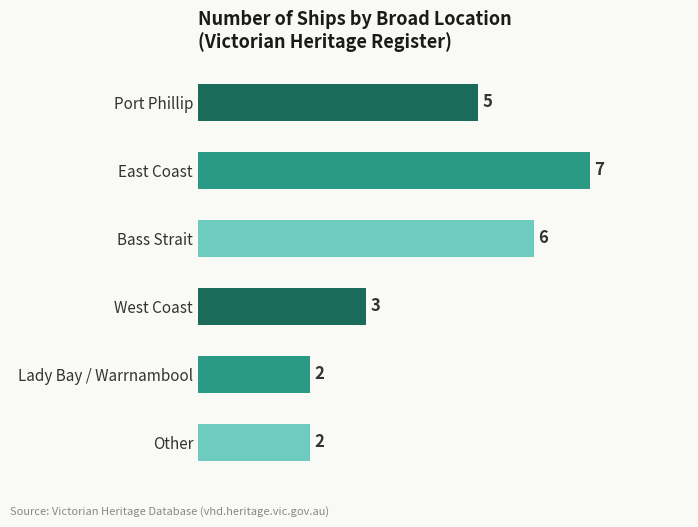

Count the number of categories in the chart.

6